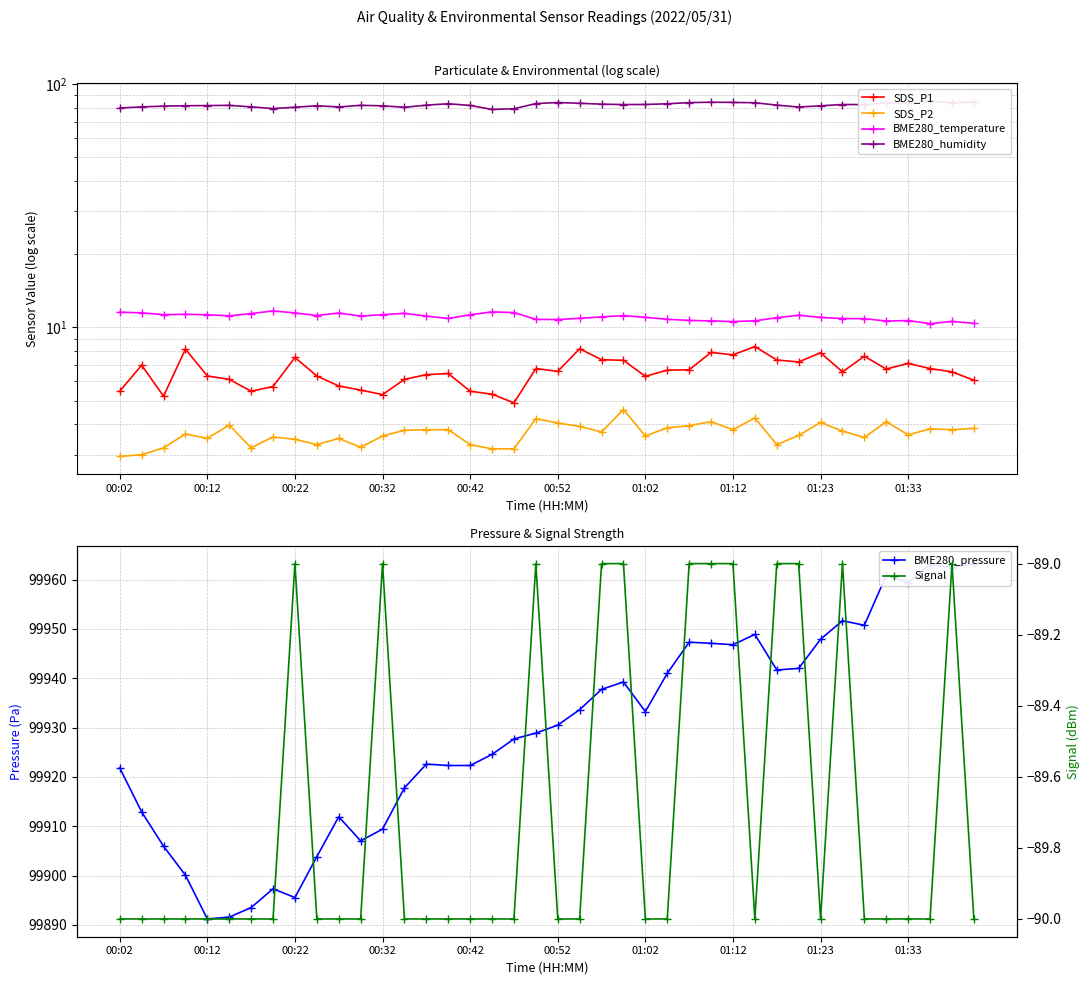

At which category is the sum across all series the highest?

37